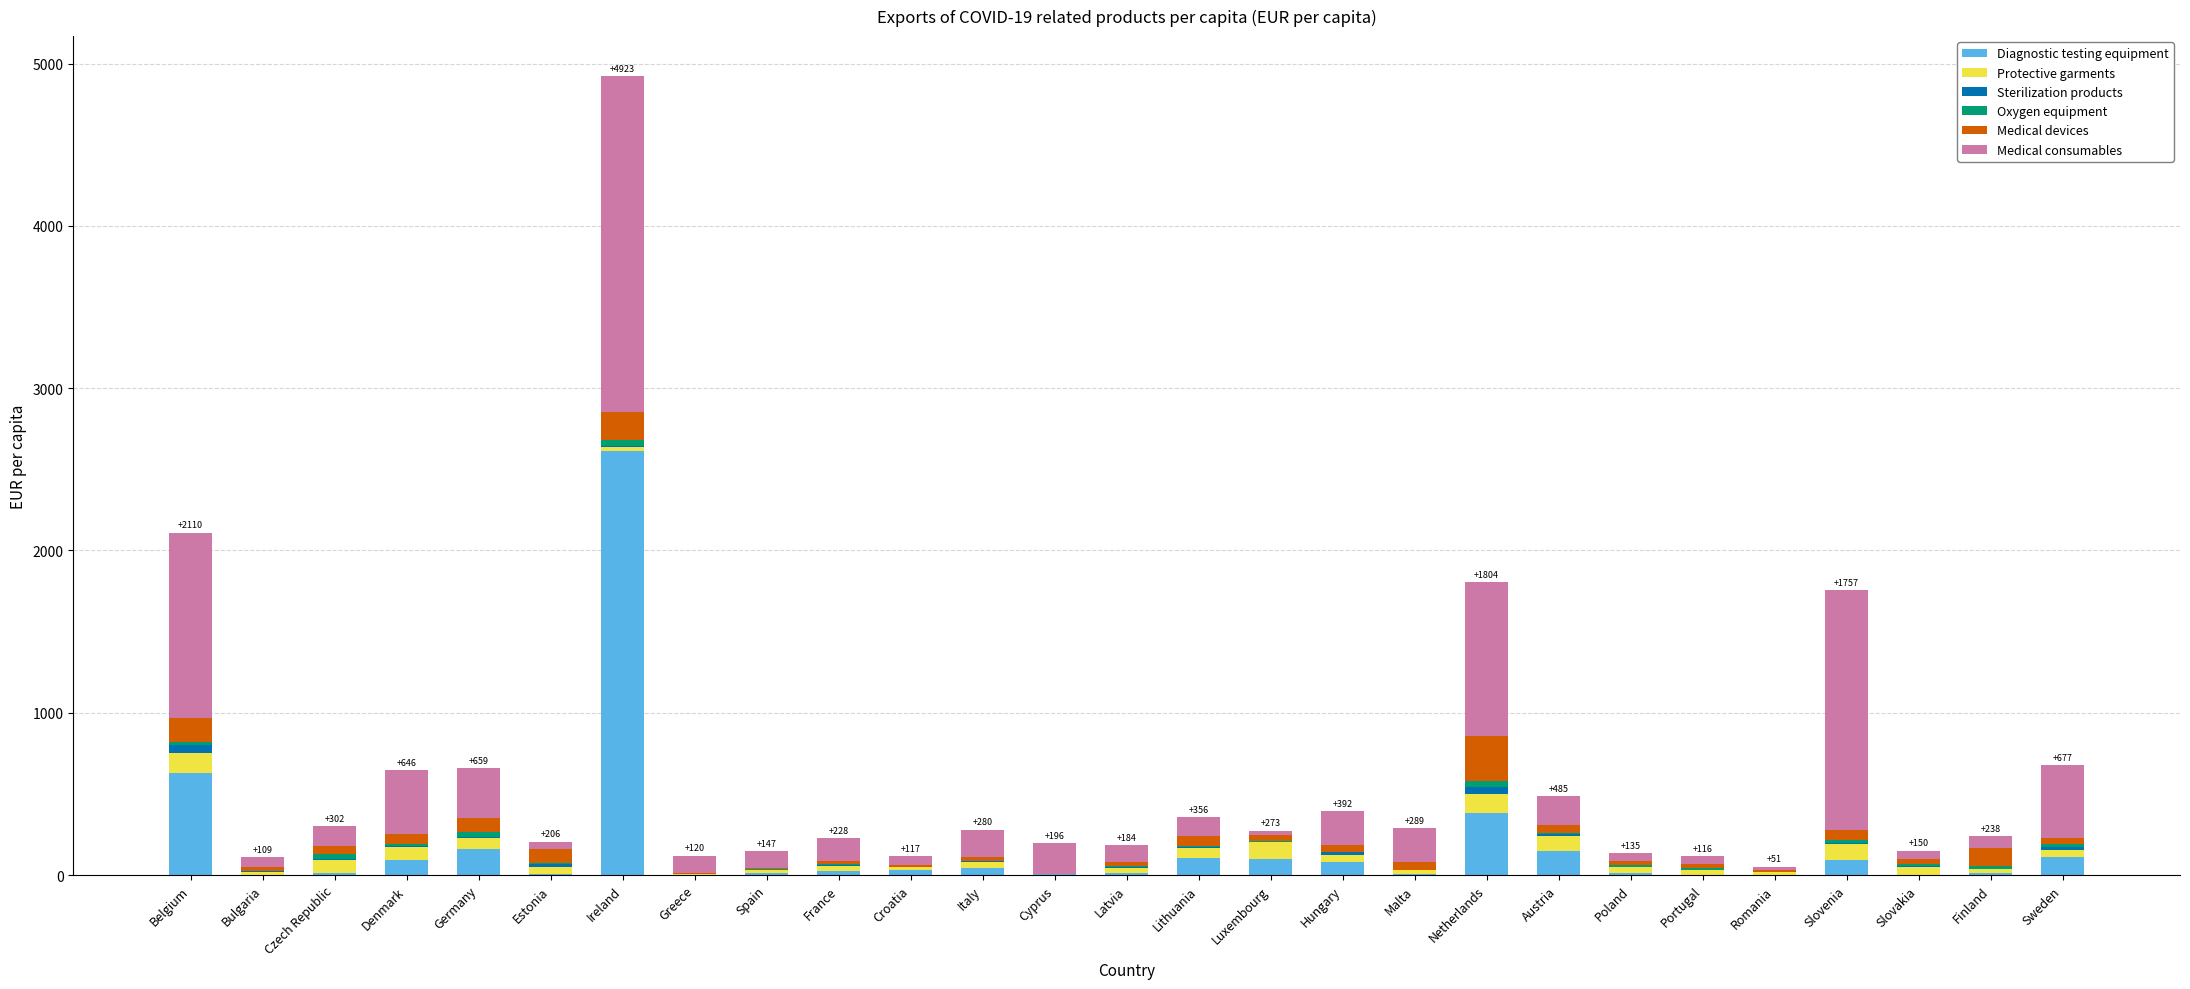

At which category is the sum across all series the highest?

Ireland